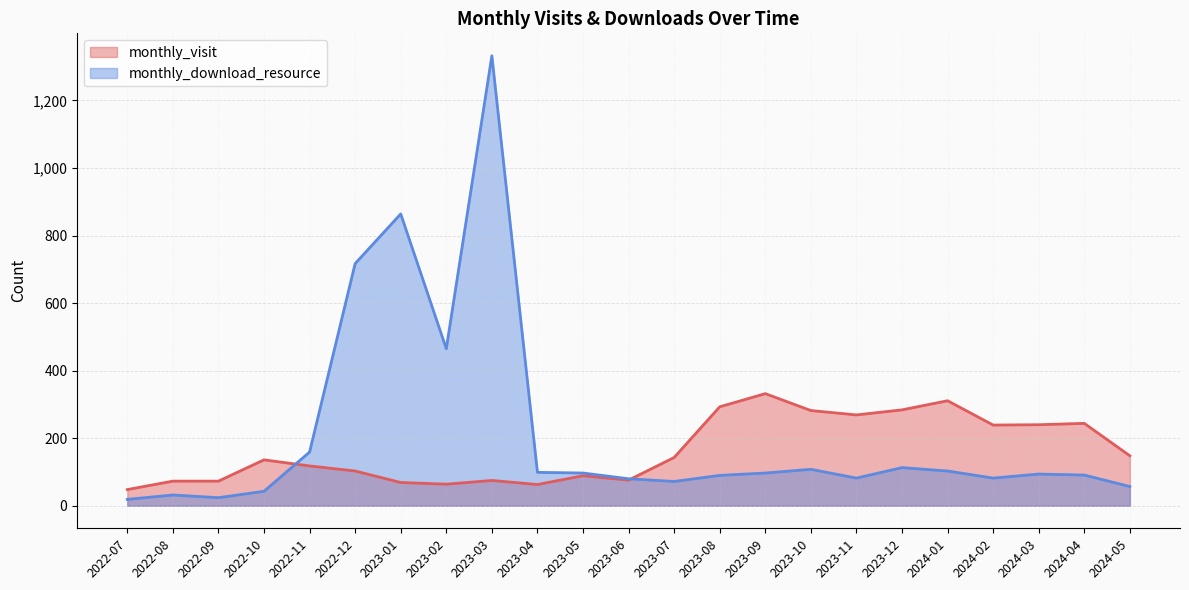

What is the difference between the monthly_download_resource values at 2022-10 and 2023-03?

1289